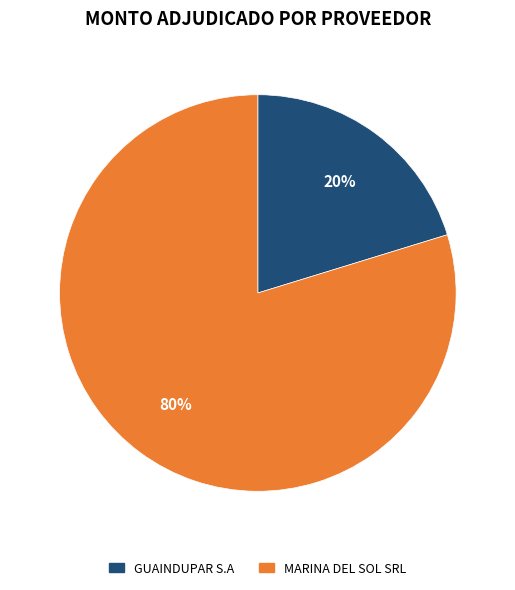

Is there any slice that represents more than half of the pie?

Yes